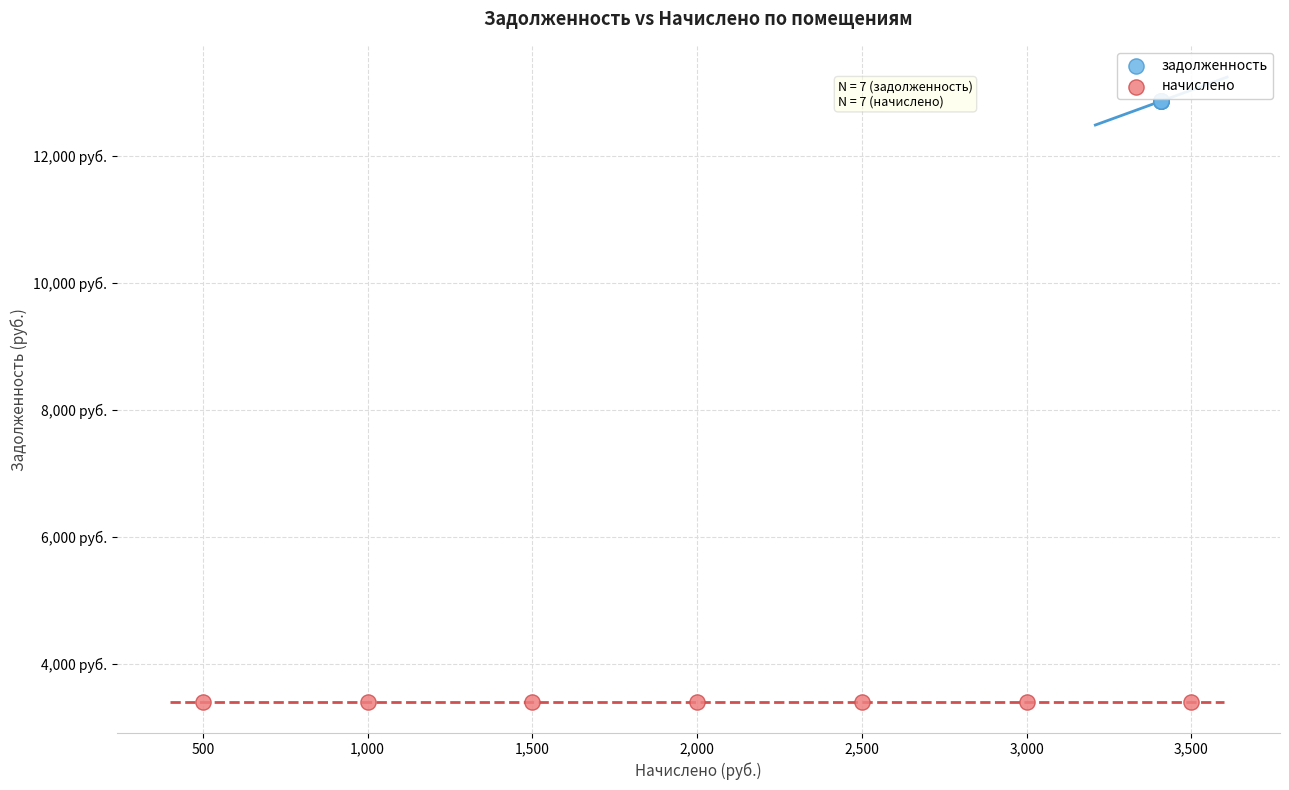

Which series reaches the minimum Y coordinate?

начислено